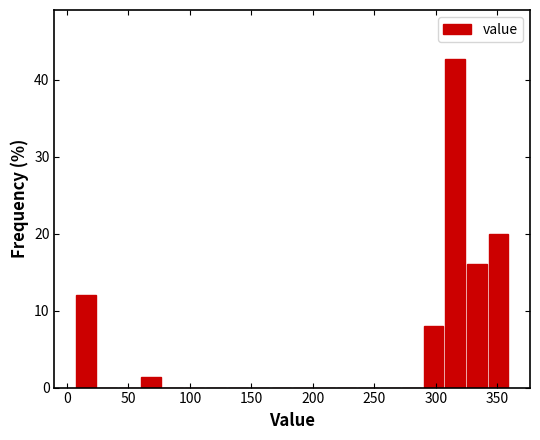

Read against the x-axis, roughly where is the centre of the tallest bar?

315